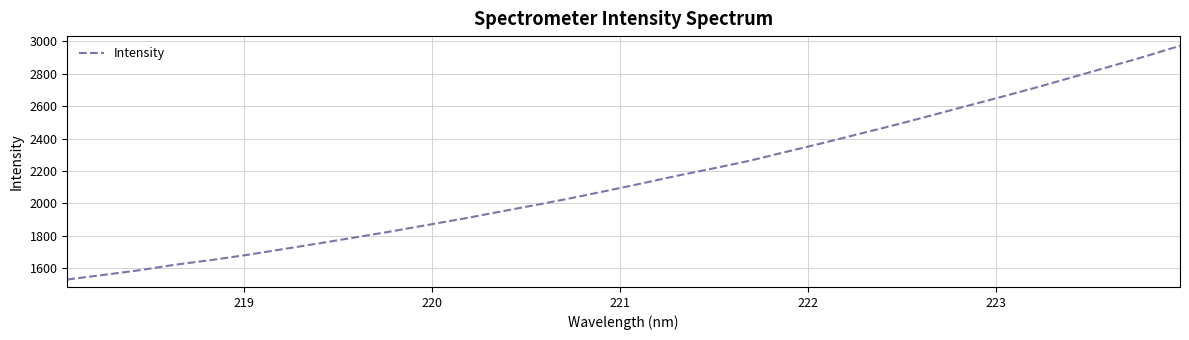

What is the greatest value displayed?

2971.4